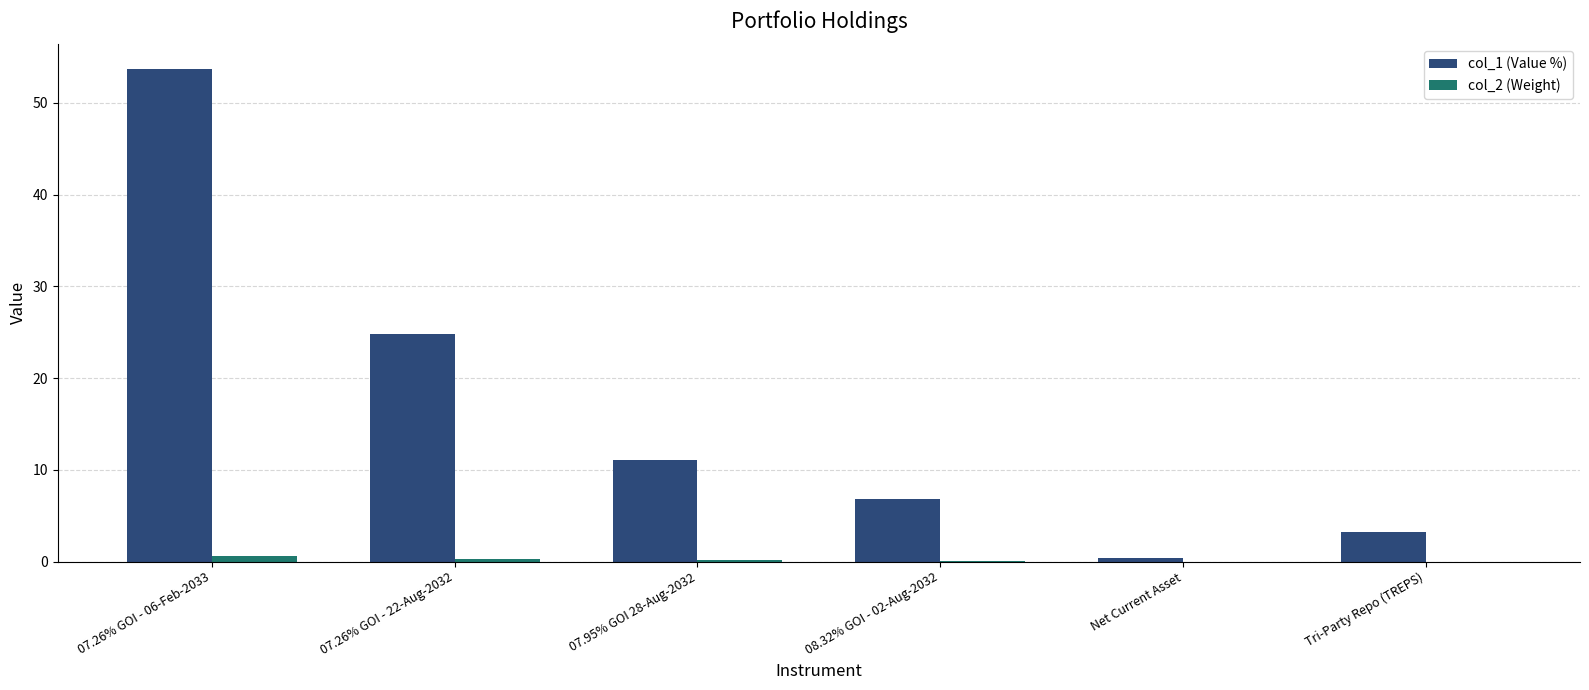

Are the bars grouped side by side (vs. stacked)?

Yes